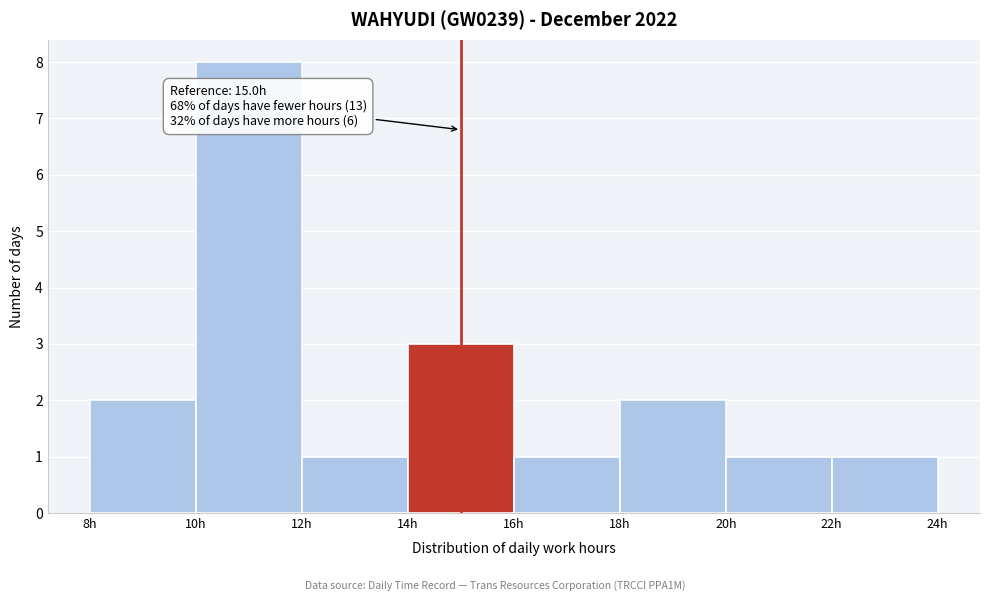

Over which range of the x-axis is the bar tallest?

10 to 12